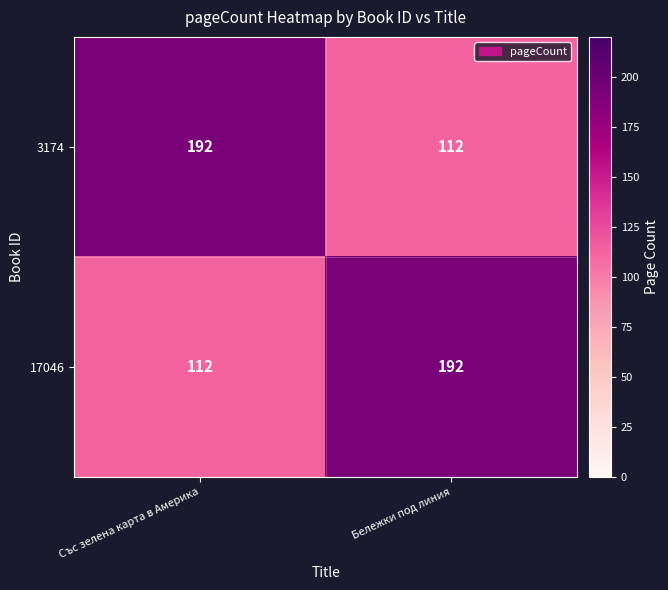

What is the total value across all series at Бележки под линия?

304